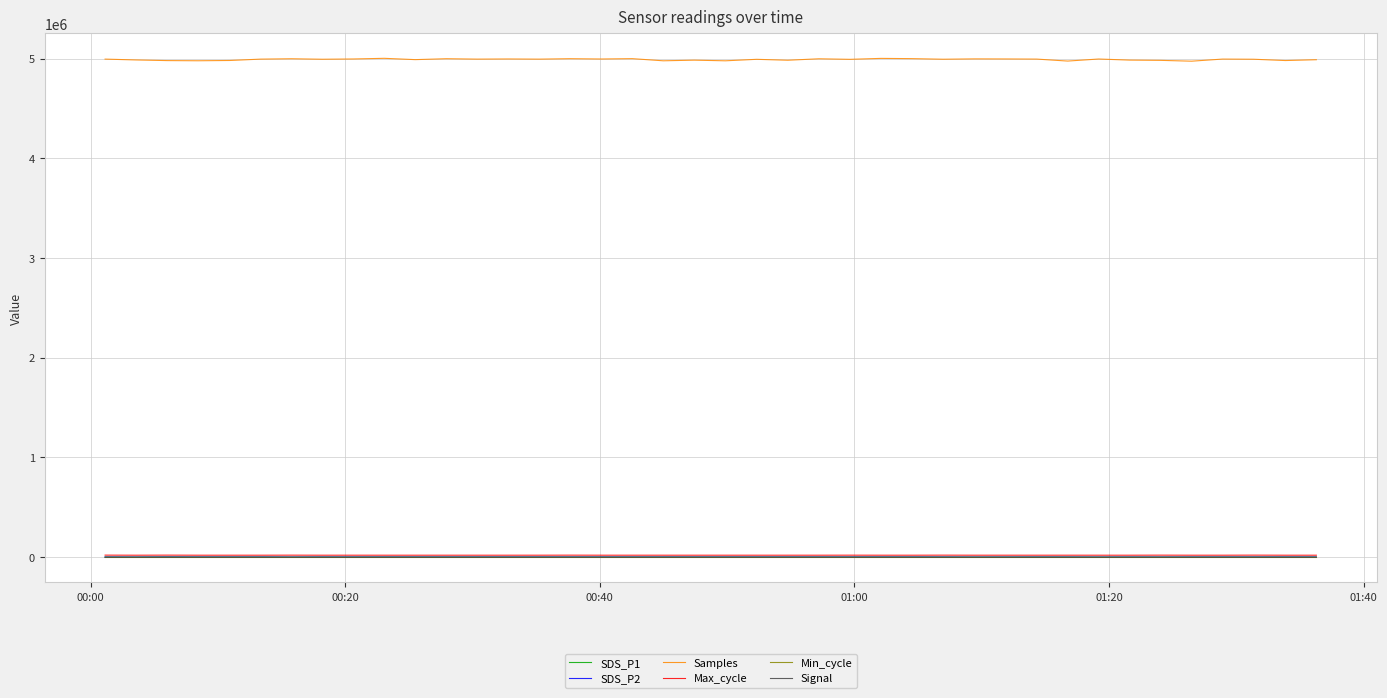

True or false: Samples and Max_cycle cross at least once.

False